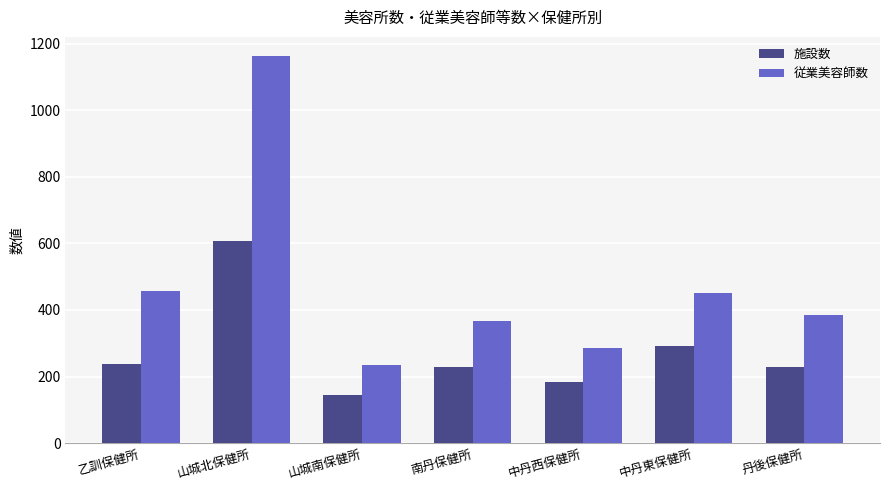

What is the difference between the 従業美容師数 values at 南丹保健所 and 山城南保健所?

133